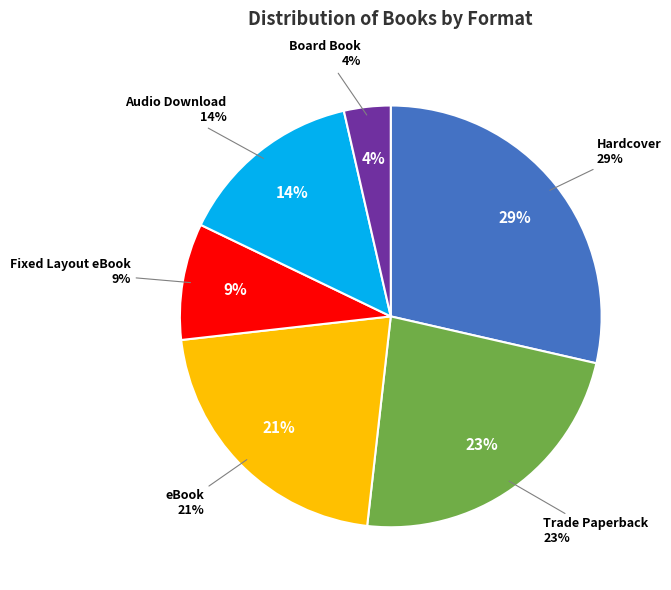

Is there a majority slice in this chart?

No